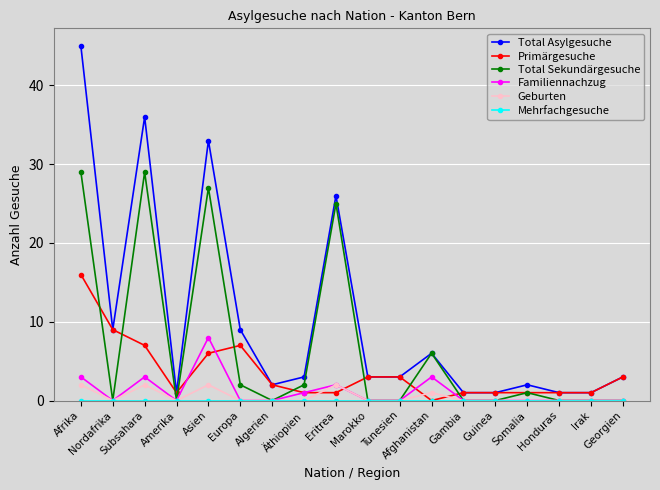

How many intersections are there between Geburten and Primärgesuche?

4